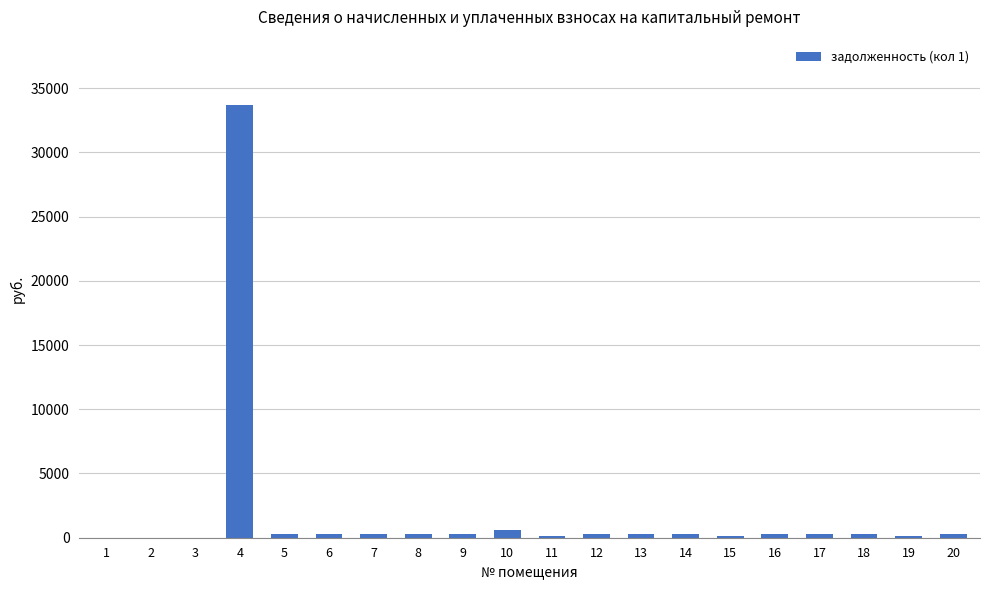

The value at 1 is 16552.3. True or false?

False